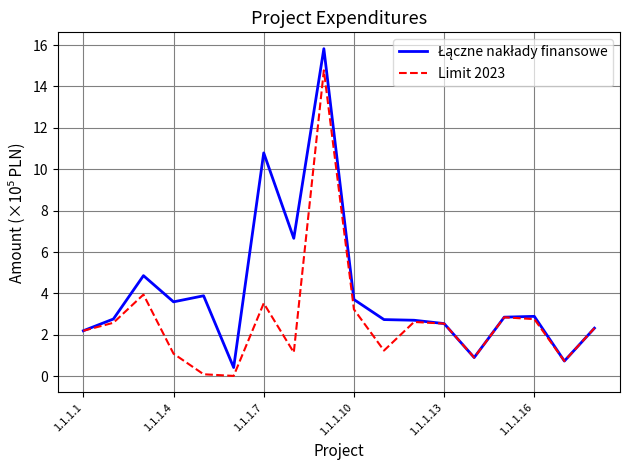

Which series has the largest total across all categories?

Łączne nakłady finansowe